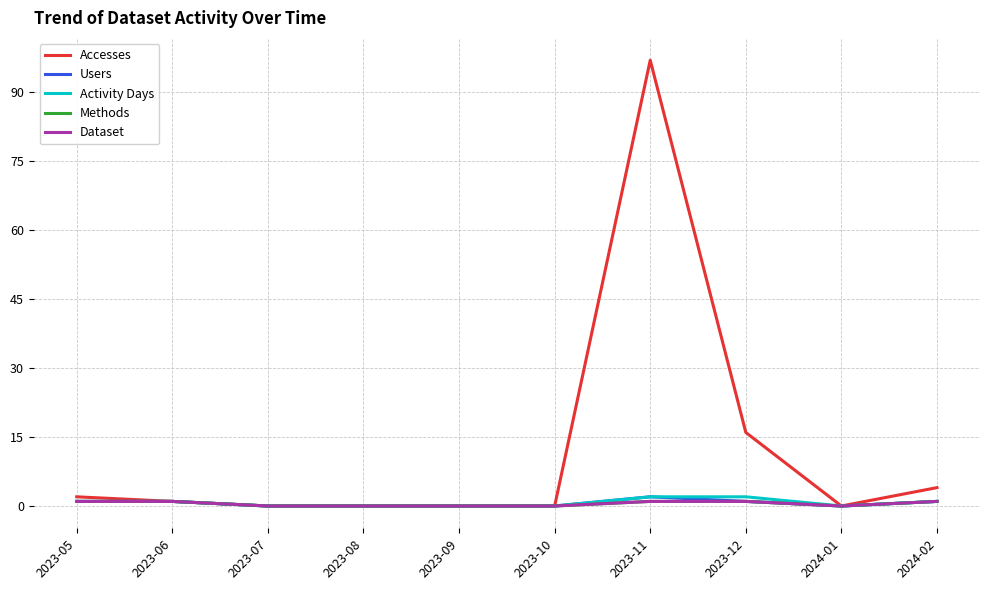

Reading right to left, what are all the values shown in this chart?

Accesses: 4	0	16	97	0	0	0	0	1	2
Users: 1	0	1	2	0	0	0	0	1	1
Activity Days: 1	0	2	2	0	0	0	0	1	1
Methods: 1	0	1	1	0	0	0	0	1	1
Dataset: 1	0	1	1	0	0	0	0	1	1